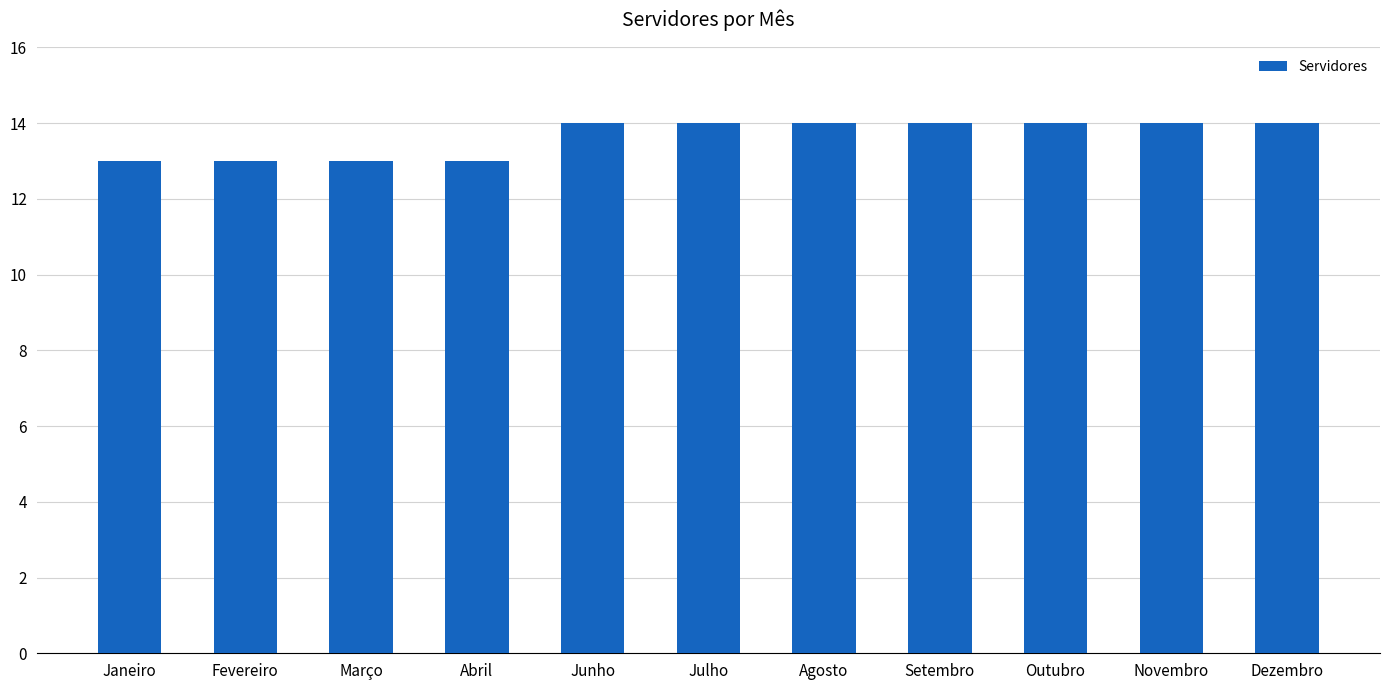

What value does the data have at Novembro?

14